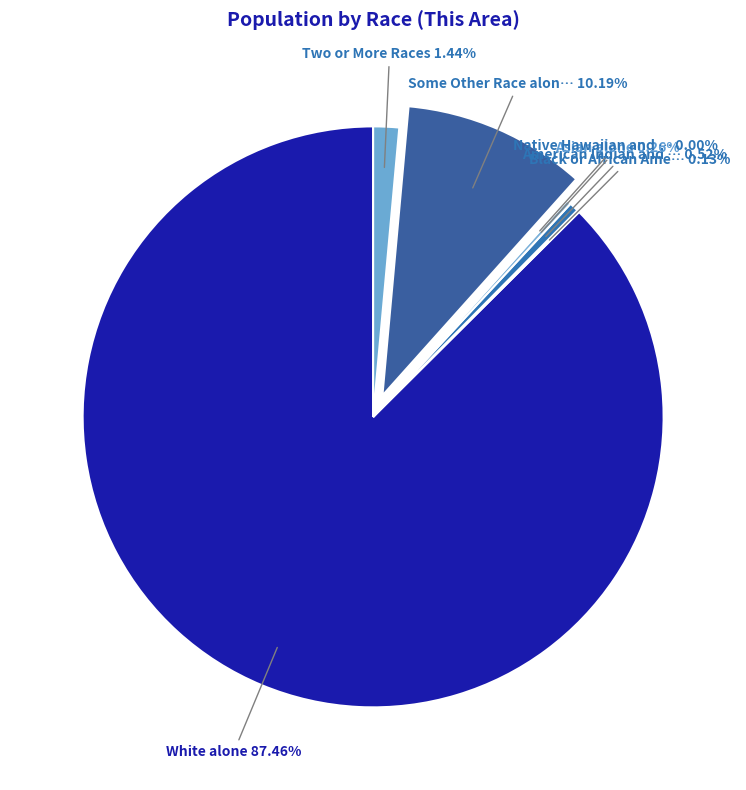

To the nearest percent, what is the difference between the largest and smallest slice percentages?

87%